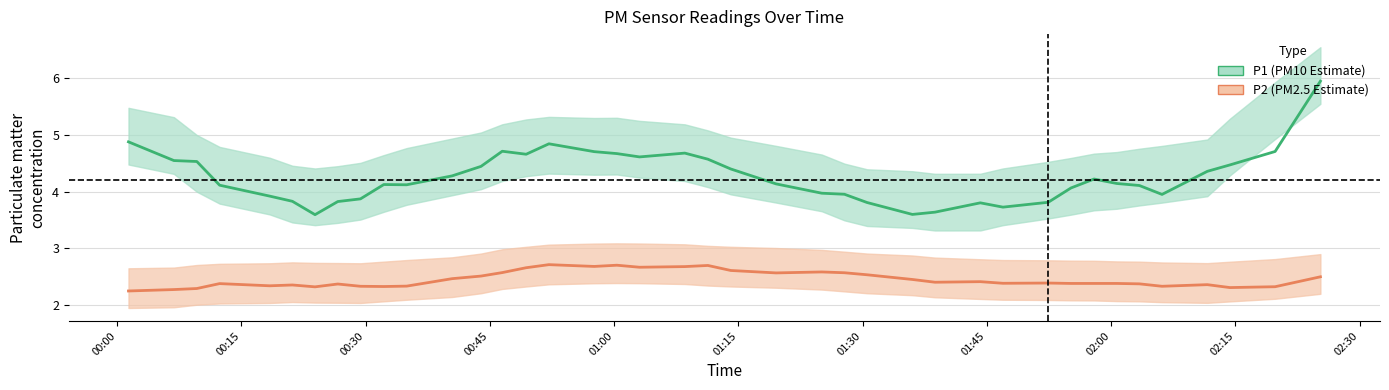

True or false: P2 and P1 cross at least once.

False